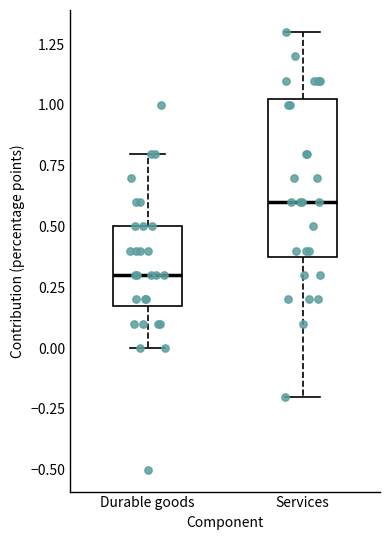

Where does the lower whisker of the box for Services end on the y-axis? The values are not printed on the chart, so give them approximately, as read against the axis.

-0.20